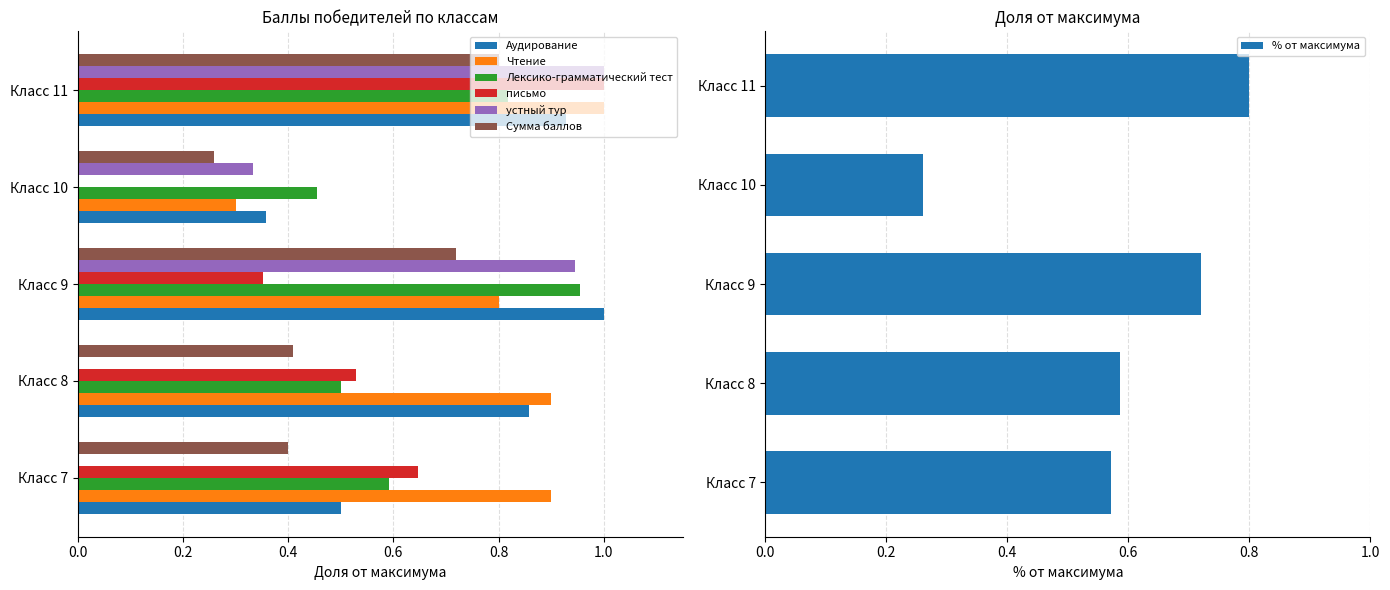

How many series are shown in this chart?

6